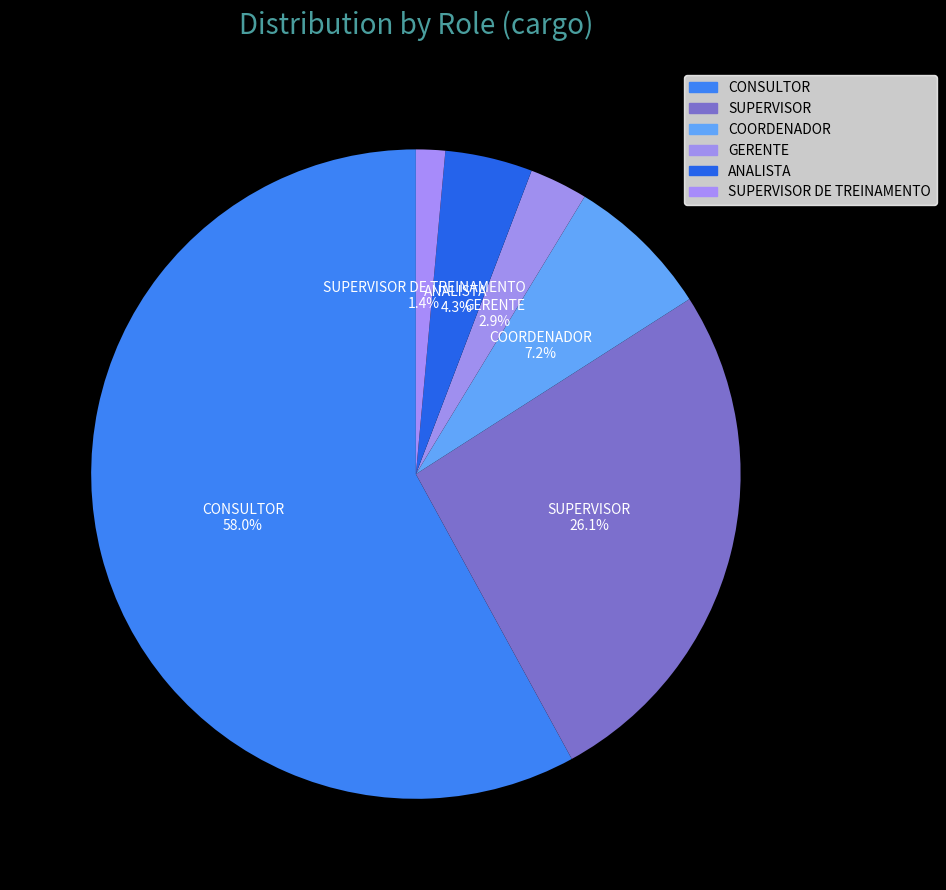

Which slice is the smallest?

SUPERVISOR DE TREINAMENTO